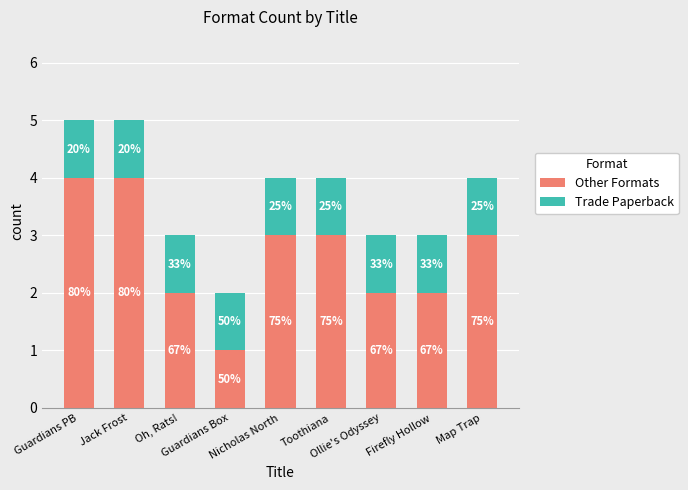

Between Ollie's Odyssey and Firefly Hollow, which is larger?

Ollie's Odyssey